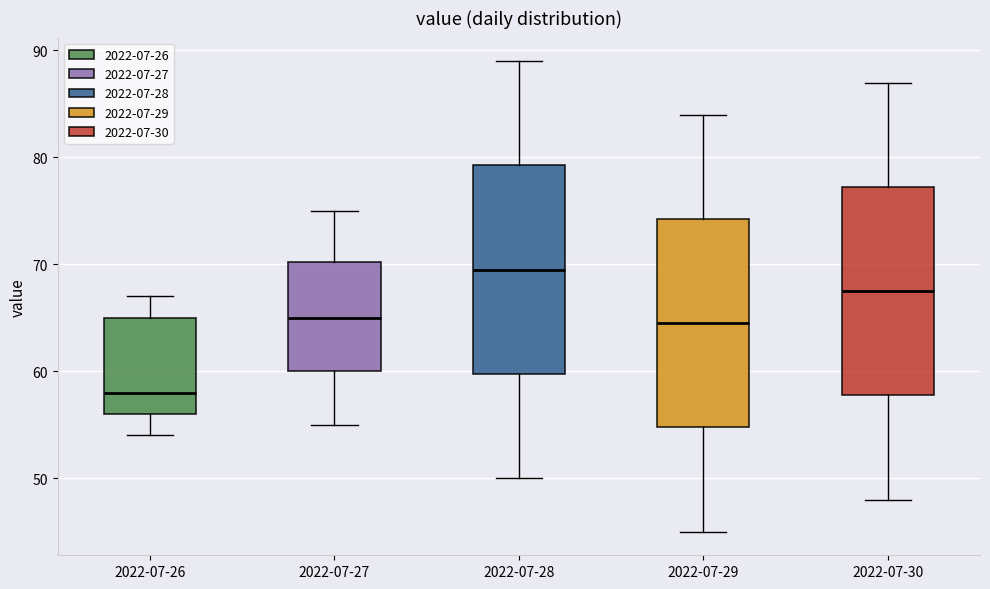

Which box's median line is the lowest?

2022-07-26